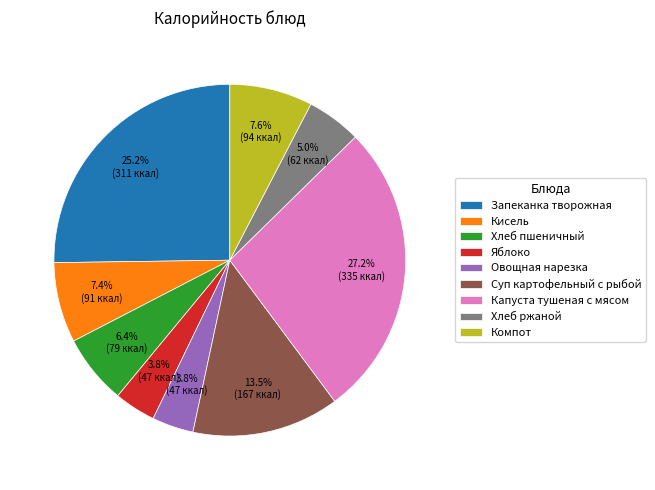

The Капуста тушеная с мясом slice represents 15% of the pie. True or false?

False